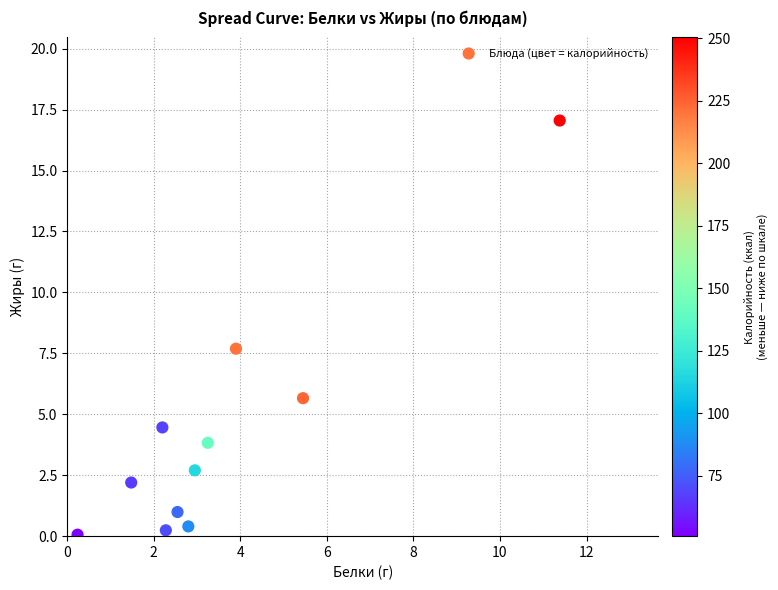

What Y value in the scatter plot is closest to 8?

7.7